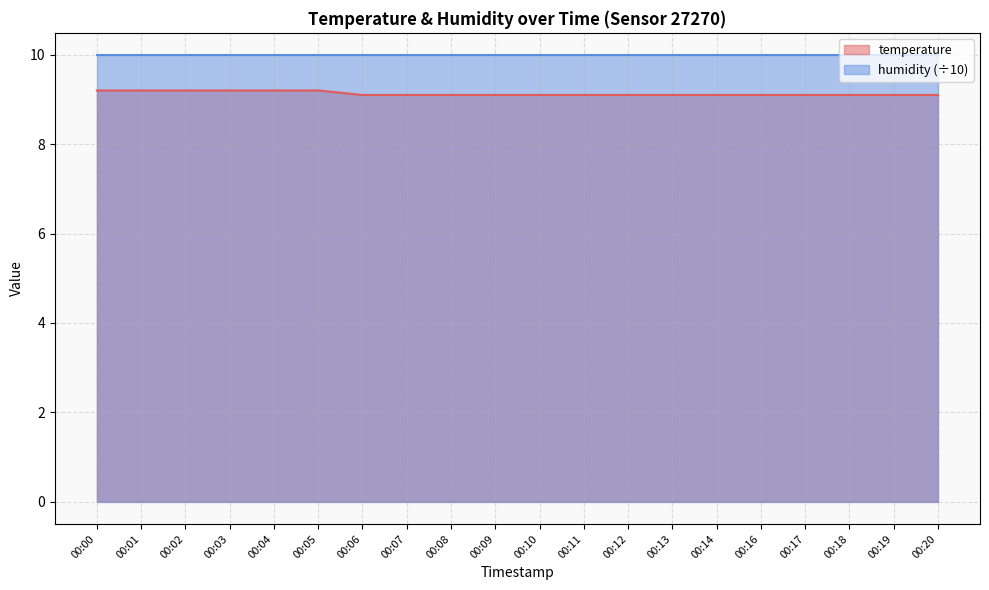

Rank the categories by value from highest to lowest.

00:00, 00:01, 00:02, 00:03, 00:04, 00:05, 00:06, 00:07, 00:08, 00:09, 00:10, 00:11, 00:12, 00:13, 00:14, 00:16, 00:17, 00:18, 00:19, 00:20